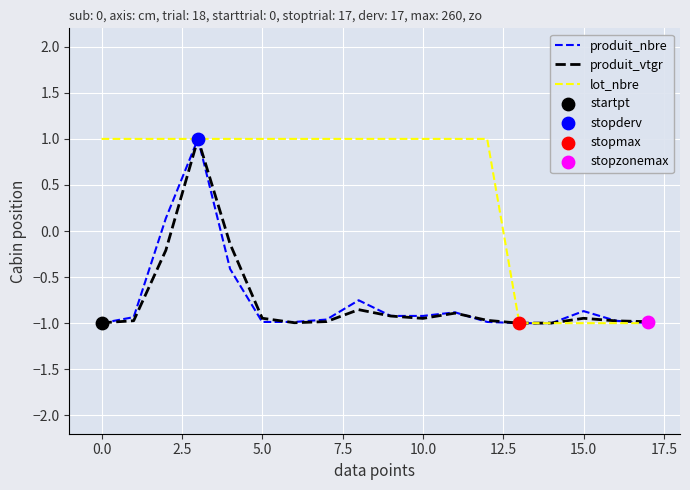

Which series has the largest total across all categories?

lot_nbre